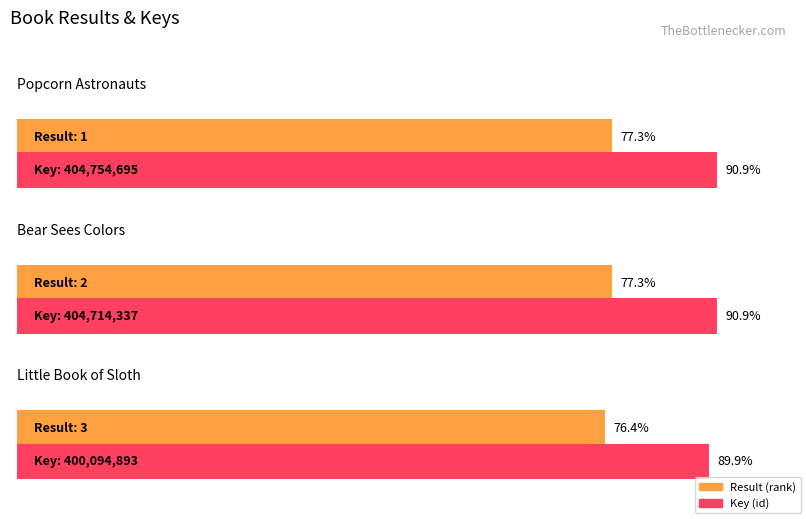

True or false: the data shows 400094893 at 3.

True